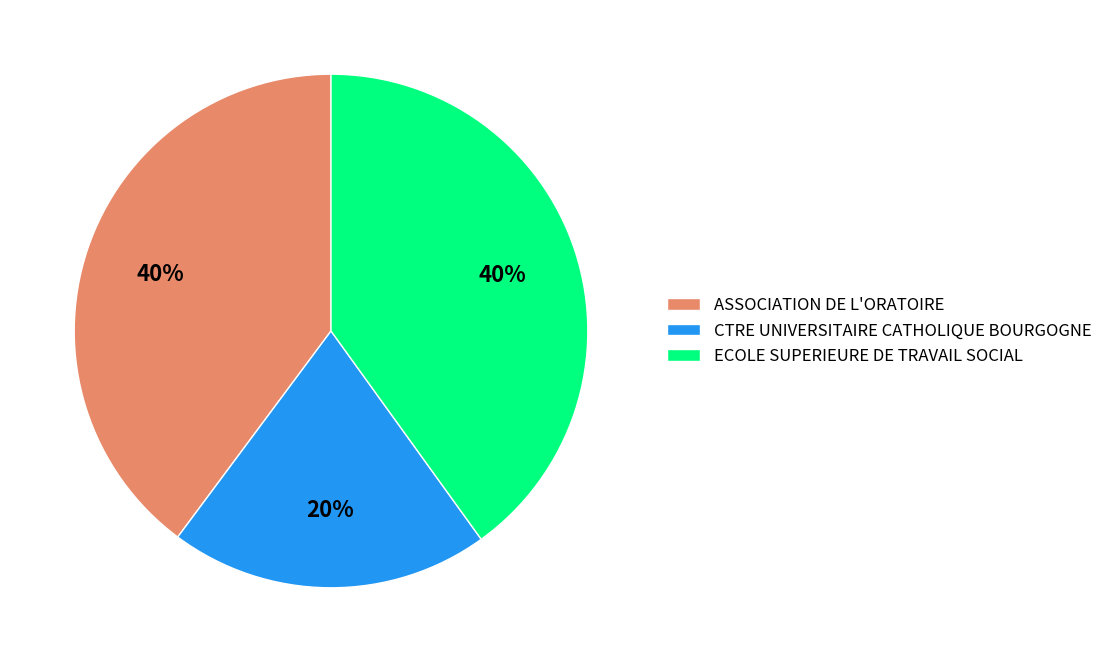

Approximately how many times larger is the value at ASSOCIATION DE L'ORATOIRE compared to ECOLE SUPERIEURE DE TRAVAIL SOCIAL?

1.0